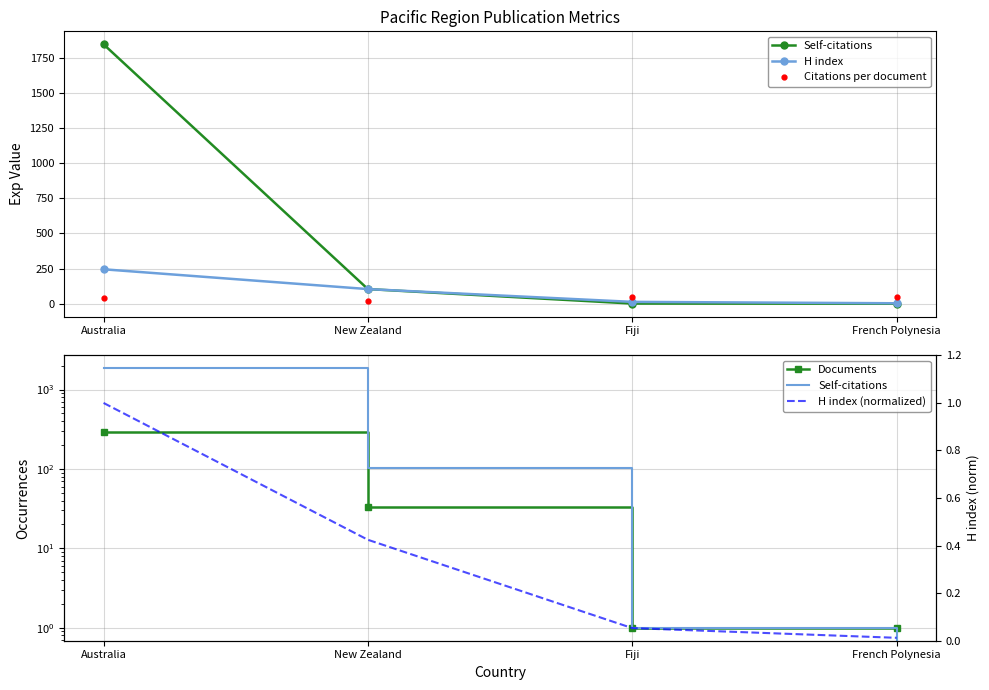

True or false: Self-citations and H index cross at least once.

False